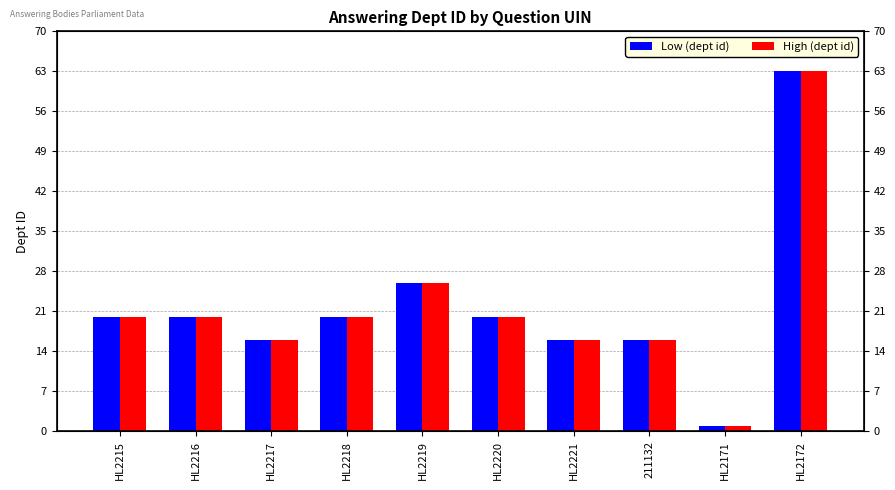

Which series changed the most between HL2219 and 211132?

Low (dept id)